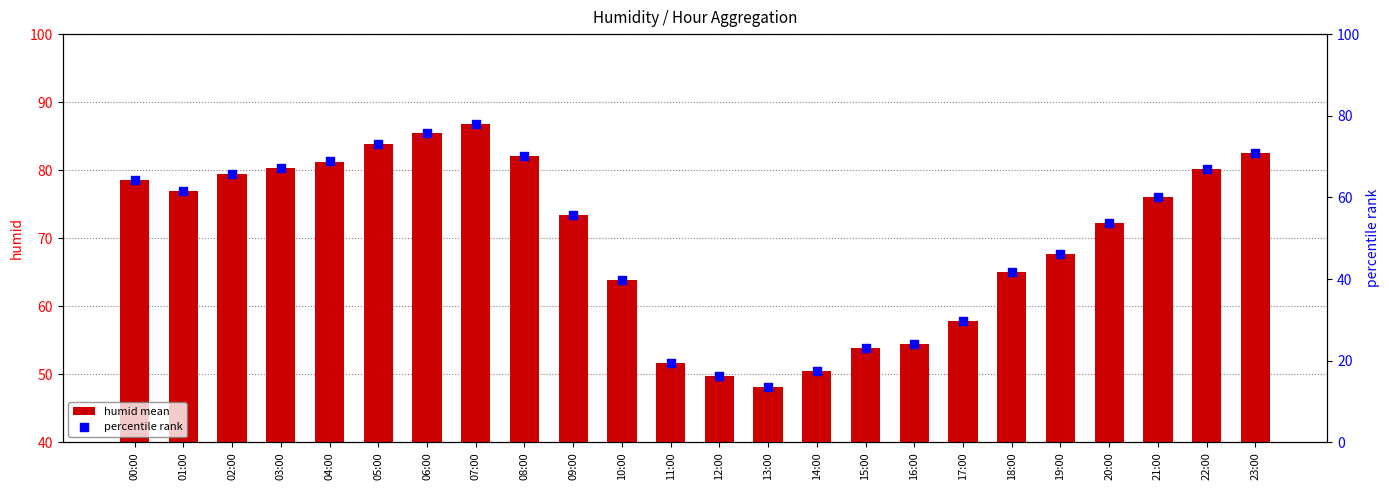

Is the value of percentile rank at 21:00 greater than the value of humid mean at 13:00?

Yes